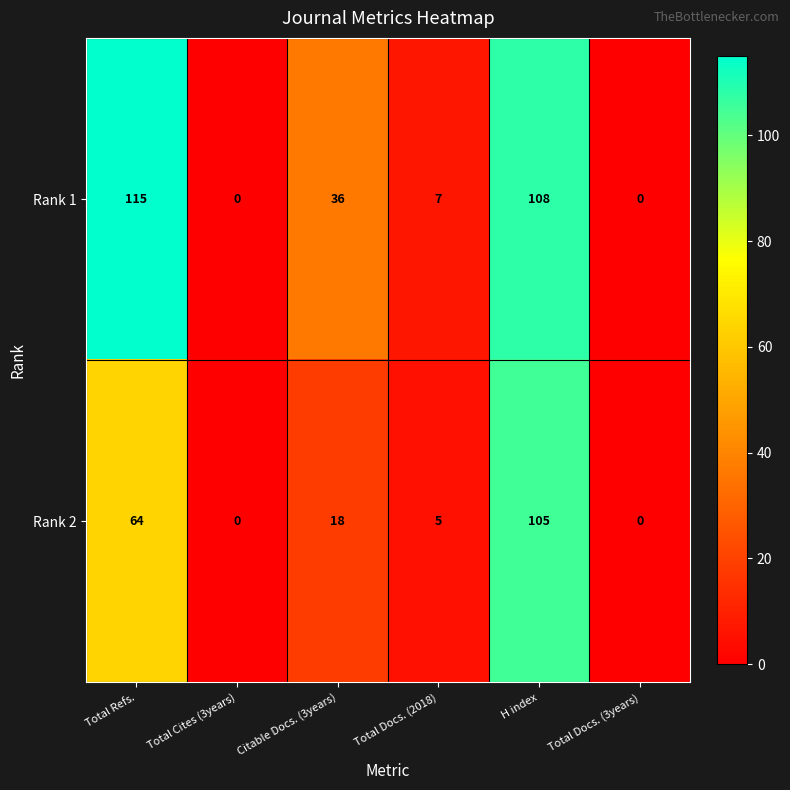

Which series has the largest total across all categories?

Rank 1